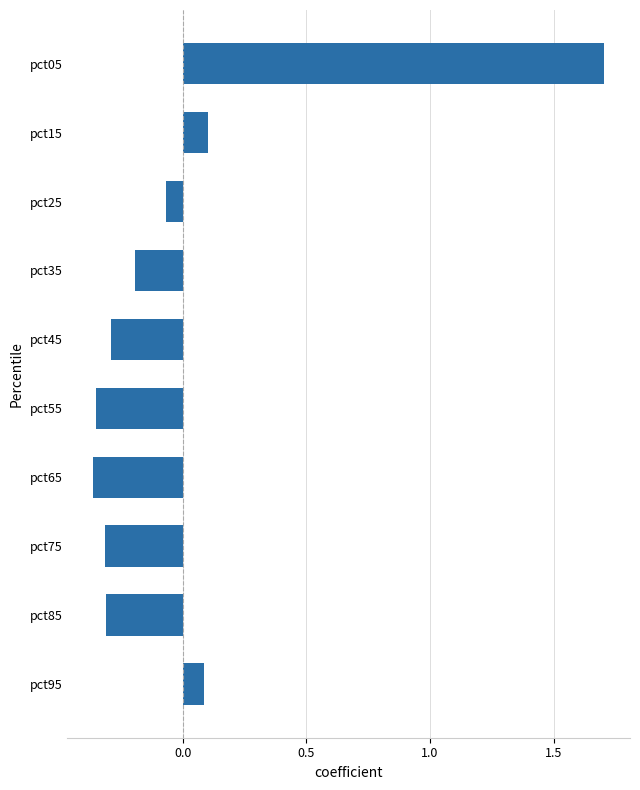

How many categories are shown in the chart?

10